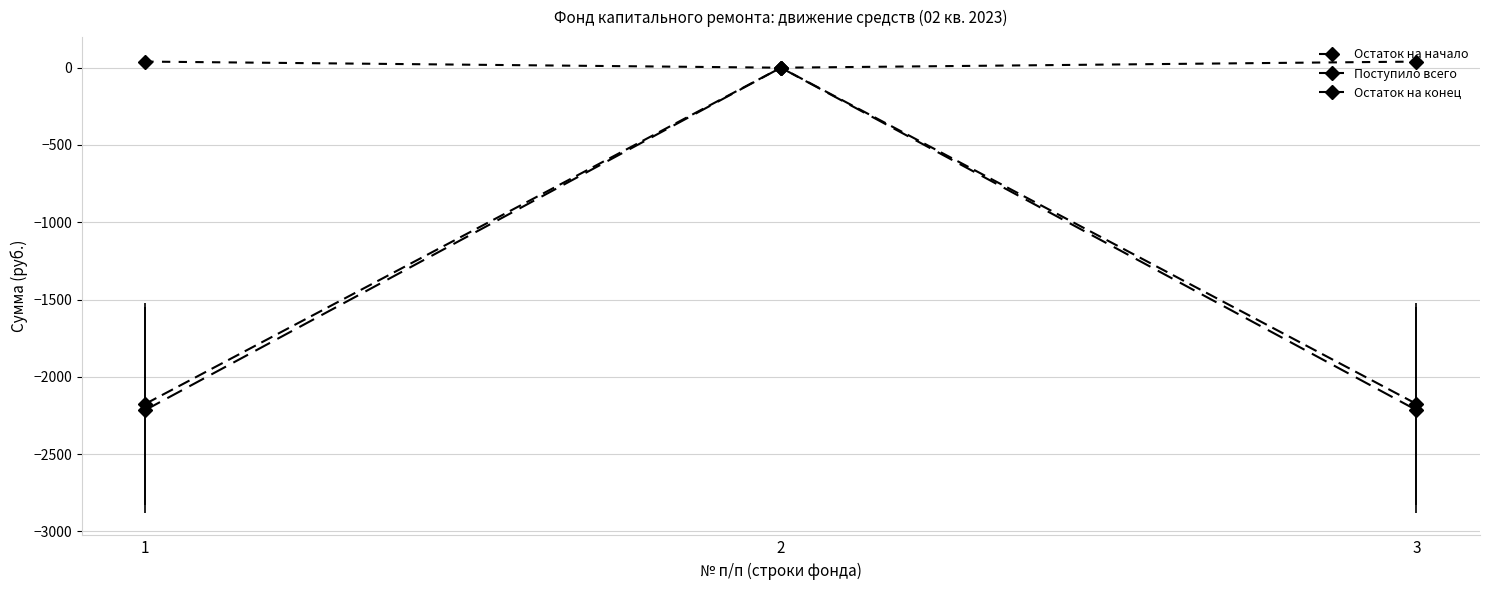

Does the chart have visible grid lines?

Yes